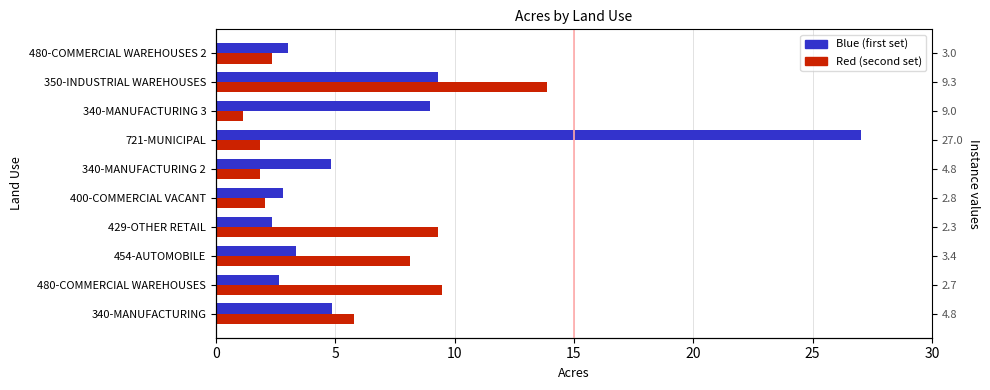

Are the bars grouped side by side (vs. stacked)?

Yes